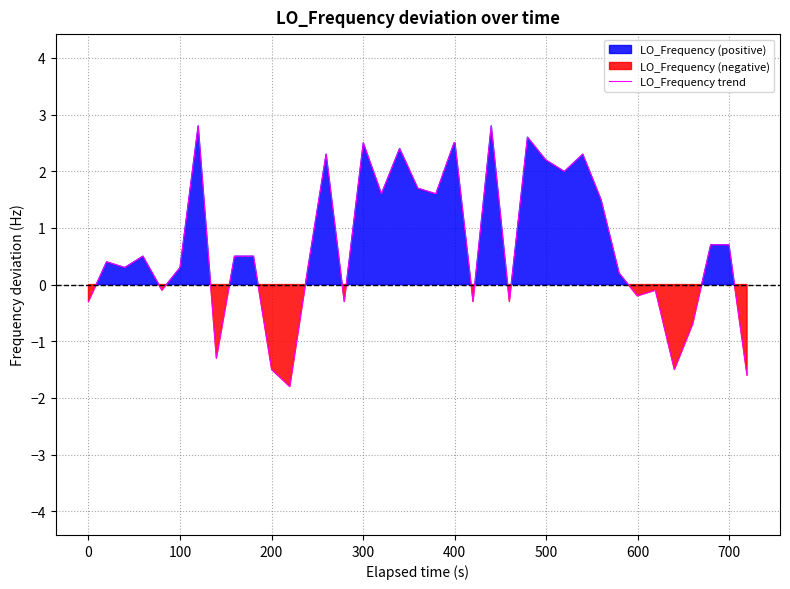

How many lines are shown in the chart?

1